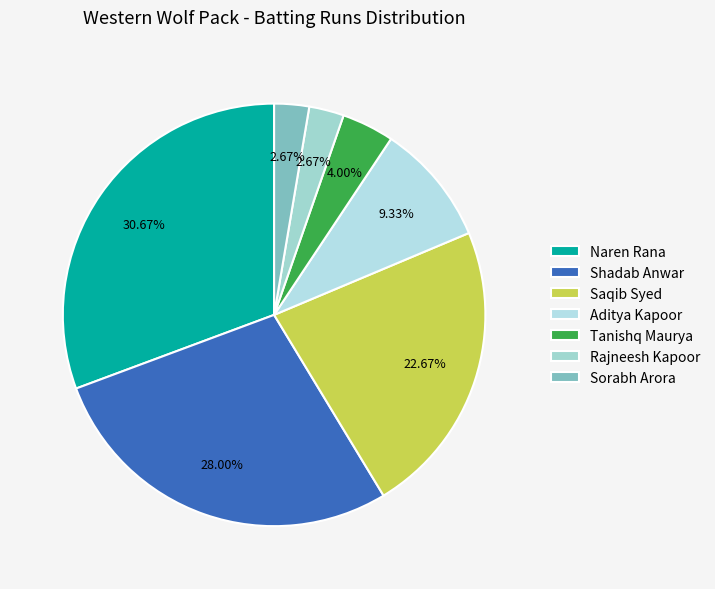

What is the total percentage of Aditya Kapoor and Saqib Syed?

32.0%